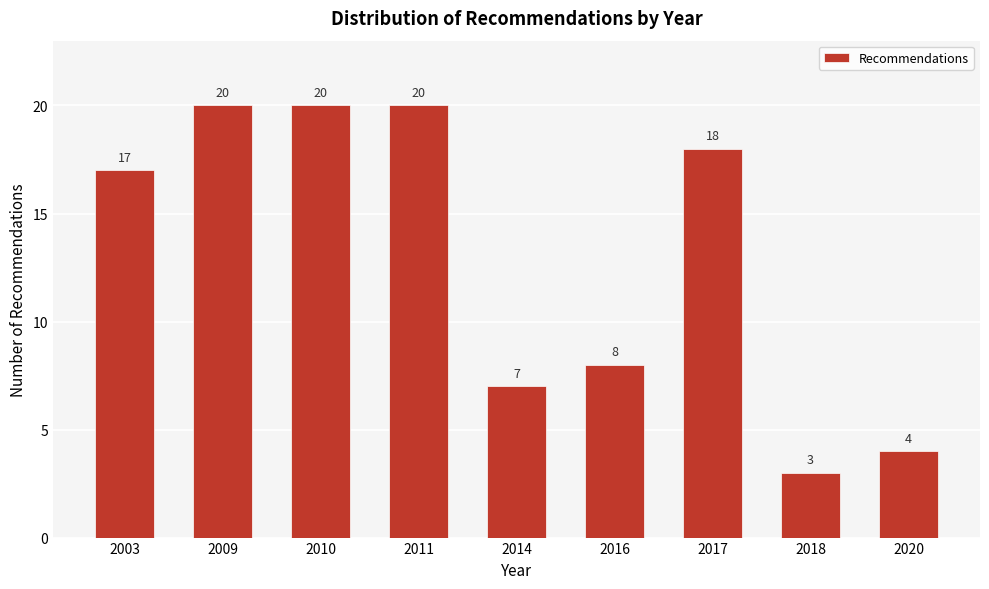

Reading left to right, list all the values displayed in this chart.

2003=17	2009=20	2010=20	2011=20	2014=7	2016=8	2017=18	2018=3	2020=4